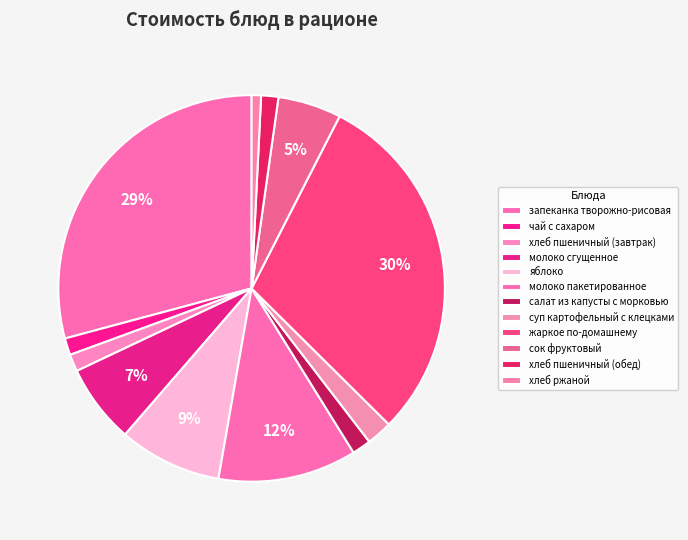

How many slices are in this pie chart?

12